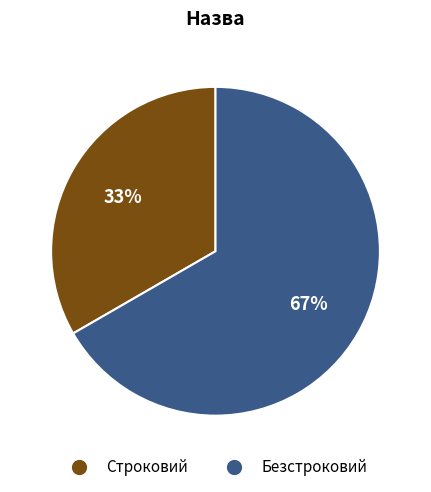

What percentage is the Строковий slice, to the nearest percent?

33%